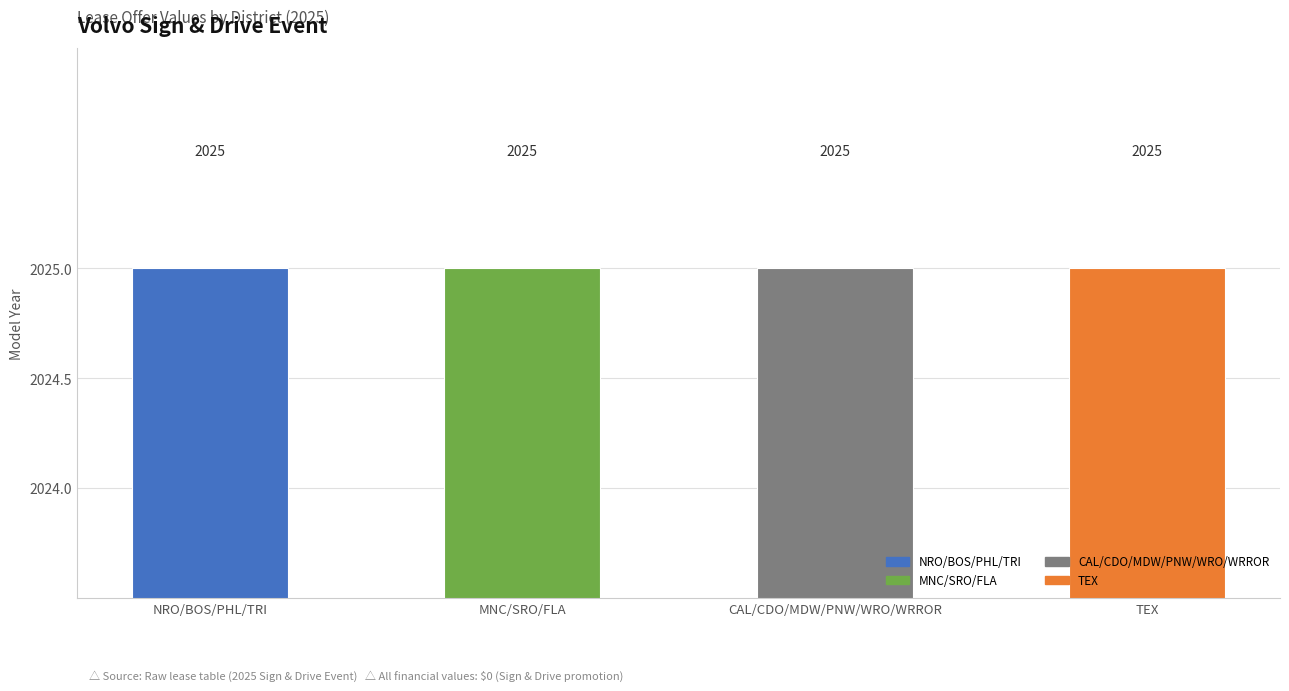

At which category does the chart reach its minimum across all series?

NRO/BOS/PHL/TRI